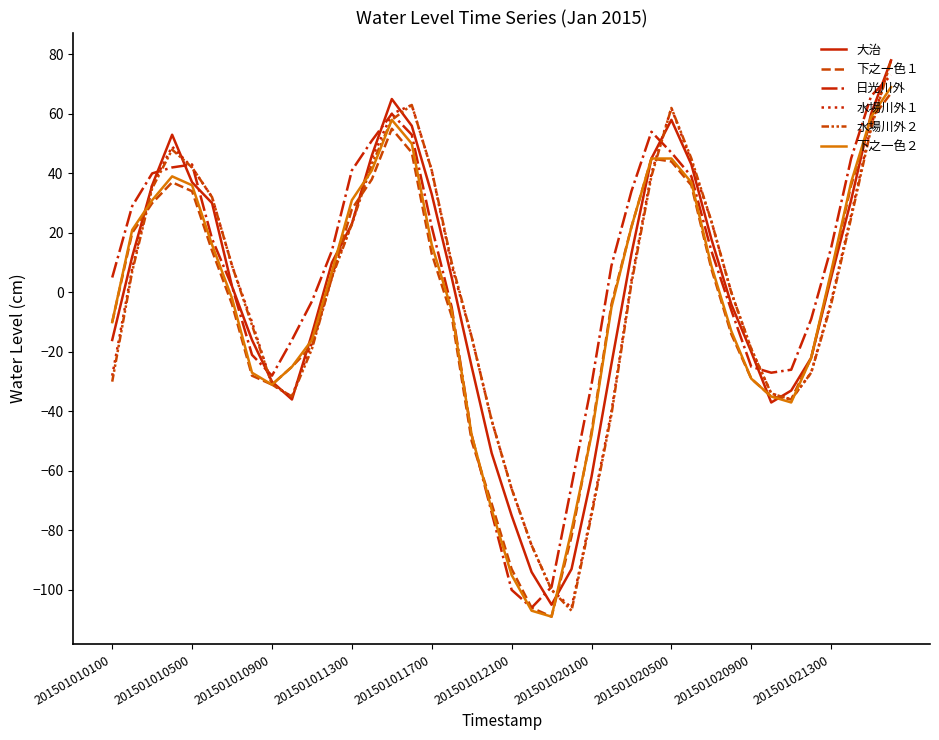

How many lines are shown in the chart?

6